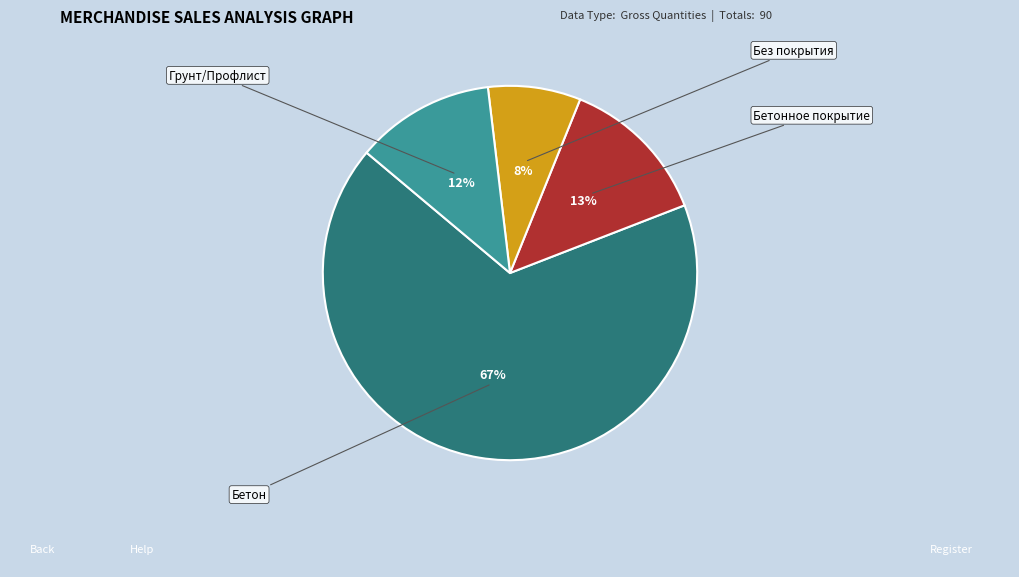

Does any single category account for the majority?

Yes